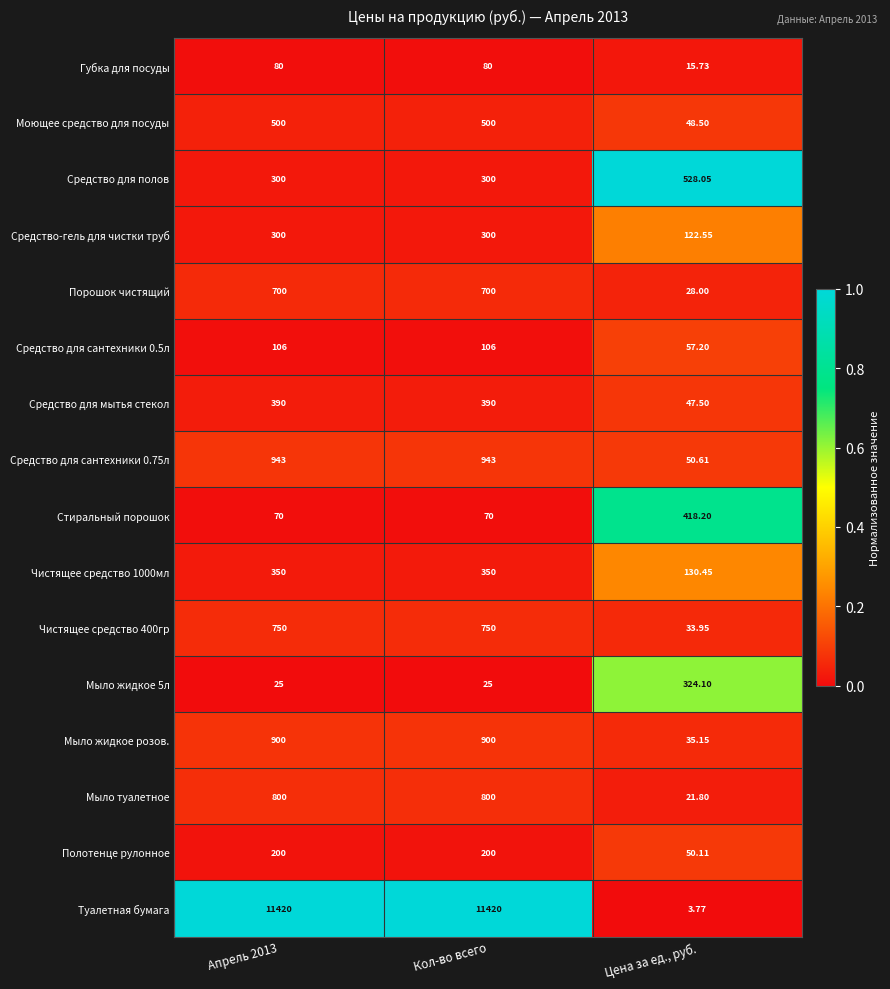

At which category does the chart reach its minimum across all series?

Цена за ед., руб.